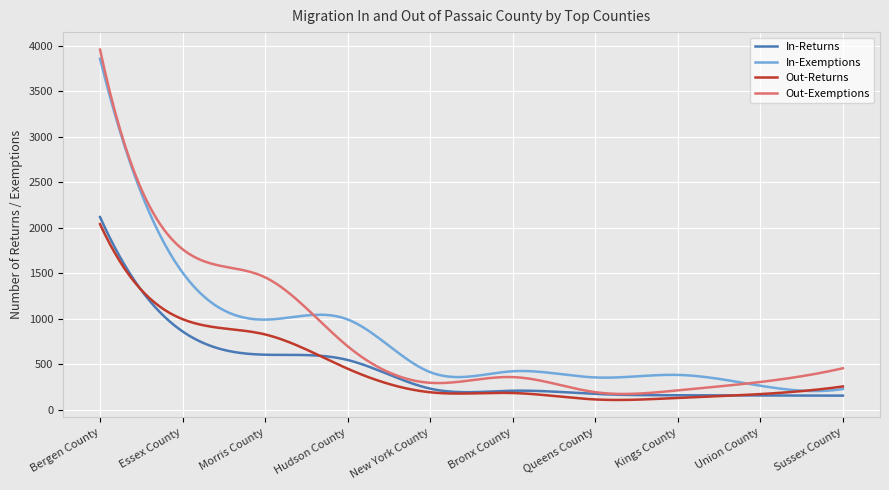

How many lines are shown in the chart?

4